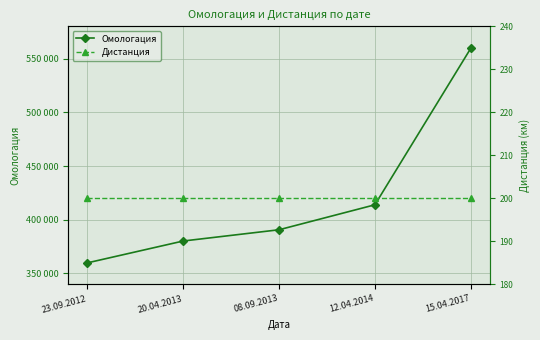

What is the sum of the Дистанция values at 12.04.2014 and 15.04.2017?

400